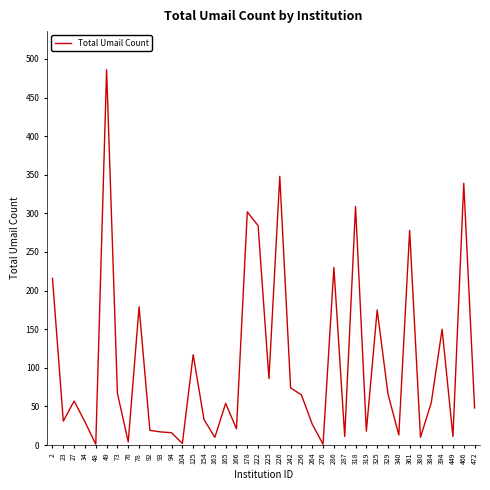

The chart shows a value of 47 at 264. True or false?

False